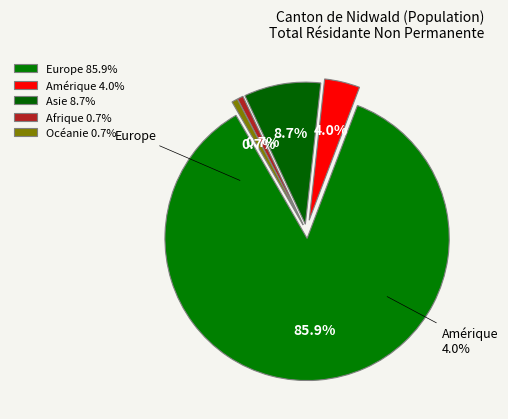

To the nearest percent, what is the difference between the largest and smallest slice percentages?

85%